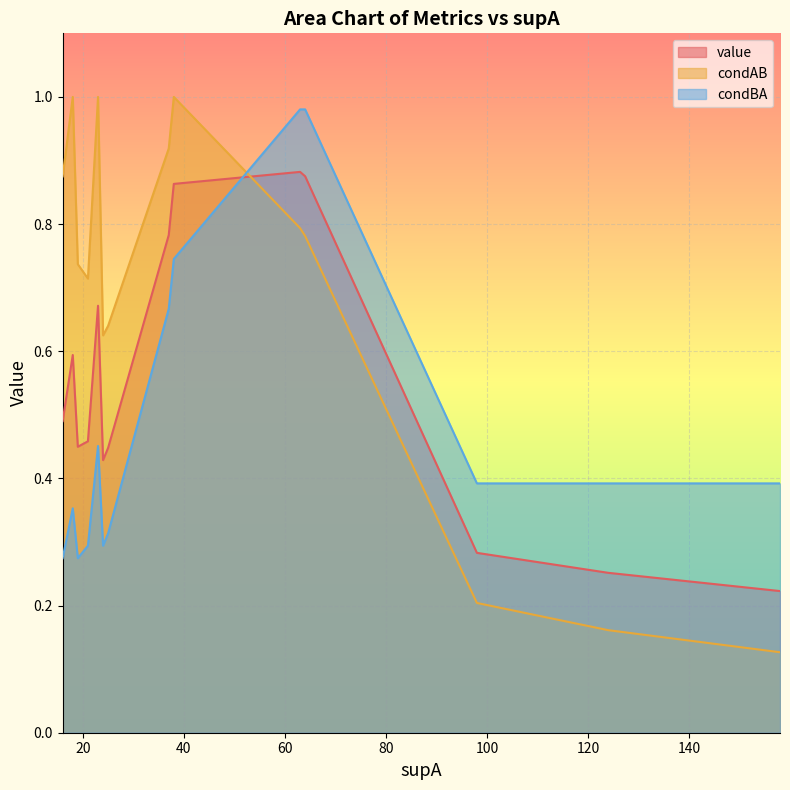

What is the spread (max minus min) of values at 4?

0.3